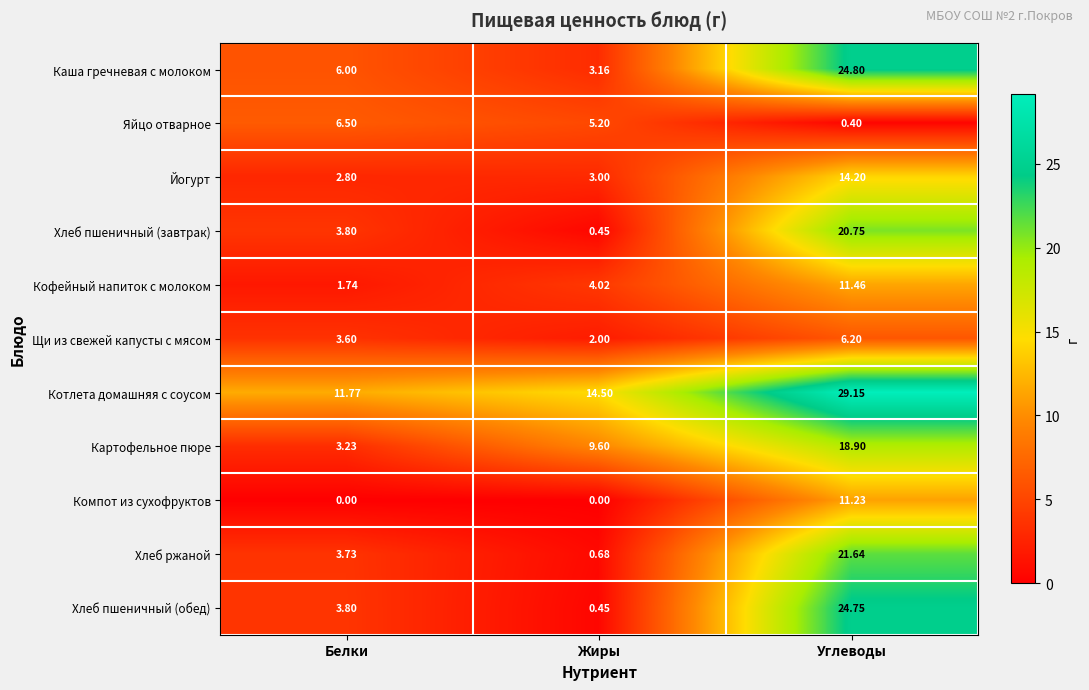

Where is Хлеб пшеничный (завтрак) nearest to the value 10?

Белки